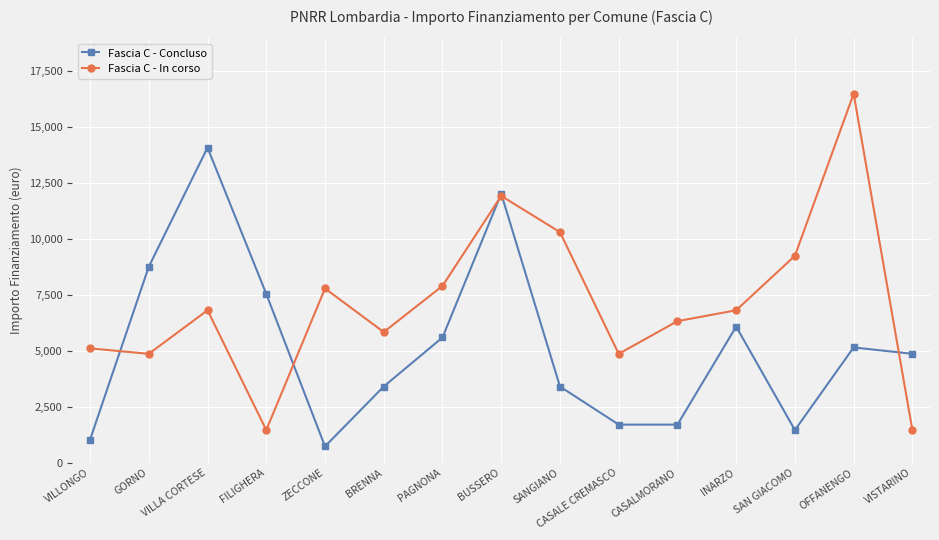

What is the label of the 12th point from the right?

FILIGHERA